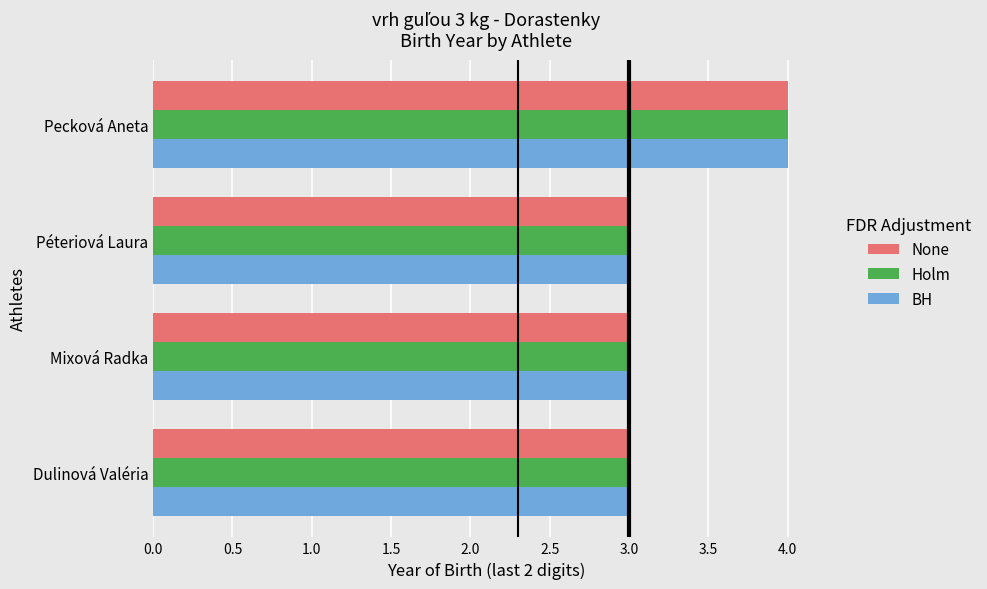

Is the value of Holm at Péteriová Laura greater than the value of None at Pecková Aneta?

No